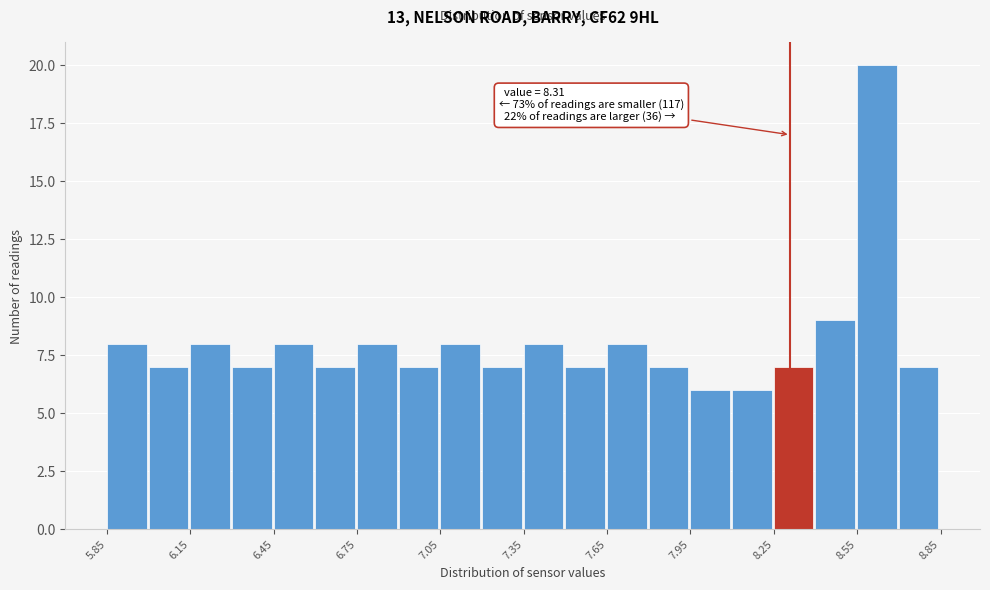

Around what value on the x-axis is the tallest bar? Give the approximate position of its centre, as read against the axis.

8.60